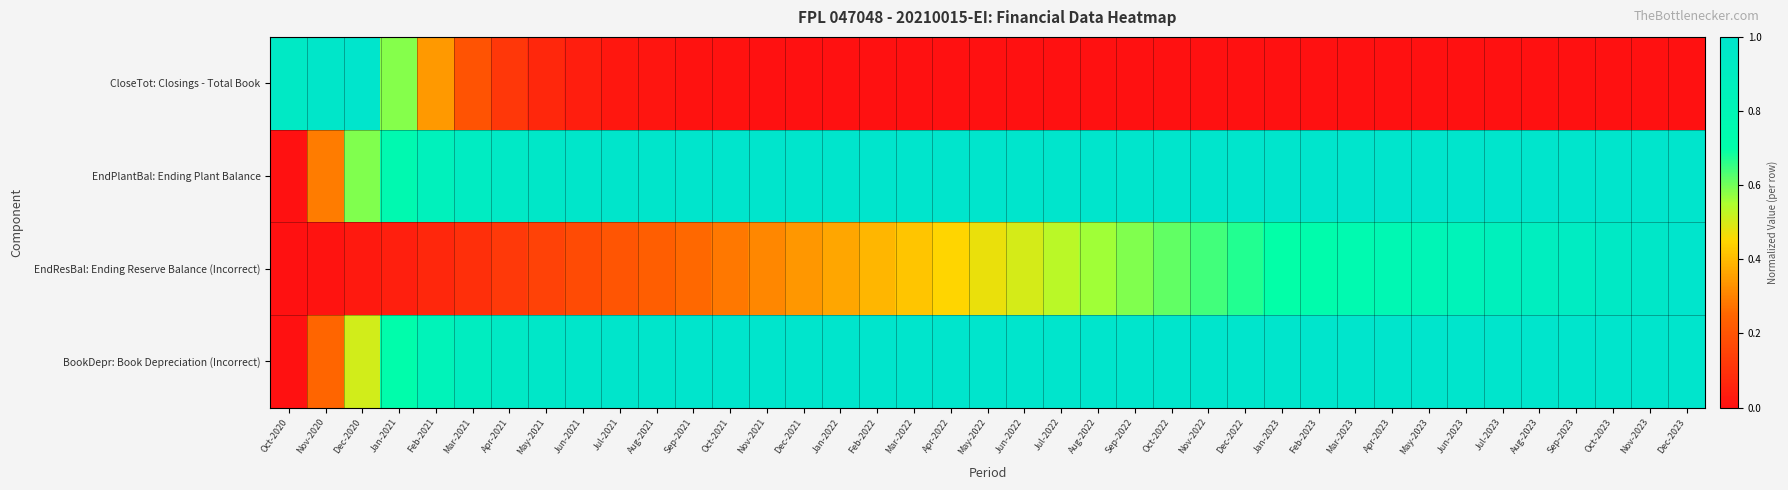

Reading left to right, transcribe all the data shown in this chart.

CloseTot: Closings - Total Book: Oct-2020=0.9	Nov-2020=1.0	Dec-2020=1.0	Jan-2021=0.6	Feb-2021=0.3	Mar-2021=0.2	Apr-2021=0.1	May-2021=0.1	Jun-2021=0.0	Jul-2021=0.0	Aug-2021=0.0	Sep-2021=0.0	Oct-2021=0.0	Nov-2021=0.0	Dec-2021=0.0	Jan-2022=0.0	Feb-2022=0.0	Mar-2022=0.0	Apr-2022=0.0	May-2022=0.0	Jun-2022=0.0	Jul-2022=0.0	Aug-2022=0.0	Sep-2022=0.0	Oct-2022=0.0	Nov-2022=0.0	Dec-2022=0.0	Jan-2023=0.0	Feb-2023=0.0	Mar-2023=0.0	Apr-2023=0.0	May-2023=0.0	Jun-2023=0.0	Jul-2023=0.0	Aug-2023=0.0	Sep-2023=0.0	Oct-2023=0.0	Nov-2023=0.0	Dec-2023=0.0
EndPlantBal: Ending Plant Balance: Oct-2020=0.0	Nov-2020=0.3	Dec-2020=0.6	Jan-2021=0.8	Feb-2021=0.9	Mar-2021=0.9	Apr-2021=1.0	May-2021=1.0	Jun-2021=1.0	Jul-2021=1.0	Aug-2021=1.0	Sep-2021=1.0	Oct-2021=1.0	Nov-2021=1.0	Dec-2021=1.0	Jan-2022=1.0	Feb-2022=1.0	Mar-2022=1.0	Apr-2022=1.0	May-2022=1.0	Jun-2022=1.0	Jul-2022=1.0	Aug-2022=1.0	Sep-2022=1.0	Oct-2022=1.0	Nov-2022=1.0	Dec-2022=1.0	Jan-2023=1.0	Feb-2023=1.0	Mar-2023=1.0	Apr-2023=1.0	May-2023=1.0	Jun-2023=1.0	Jul-2023=1.0	Aug-2023=1.0	Sep-2023=1.0	Oct-2023=1.0	Nov-2023=1.0	Dec-2023=1.0
EndResBal: Ending Reserve Balance (Incorrect): Oct-2020=0.0	Nov-2020=0.0	Dec-2020=0.0	Jan-2021=0.0	Feb-2021=0.1	Mar-2021=0.1	Apr-2021=0.1	May-2021=0.1	Jun-2021=0.2	Jul-2021=0.2	Aug-2021=0.2	Sep-2021=0.3	Oct-2021=0.3	Nov-2021=0.3	Dec-2021=0.3	Jan-2022=0.4	Feb-2022=0.4	Mar-2022=0.4	Apr-2022=0.4	May-2022=0.5	Jun-2022=0.5	Jul-2022=0.5	Aug-2022=0.6	Sep-2022=0.6	Oct-2022=0.6	Nov-2022=0.6	Dec-2022=0.7	Jan-2023=0.7	Feb-2023=0.7	Mar-2023=0.8	Apr-2023=0.8	May-2023=0.8	Jun-2023=0.8	Jul-2023=0.9	Aug-2023=0.9	Sep-2023=0.9	Oct-2023=0.9	Nov-2023=1.0	Dec-2023=1.0
BookDepr: Book Depreciation (Incorrect): Oct-2020=0.0	Nov-2020=0.2	Dec-2020=0.5	Jan-2021=0.7	Feb-2021=0.8	Mar-2021=0.9	Apr-2021=0.9	May-2021=1.0	Jun-2021=1.0	Jul-2021=1.0	Aug-2021=1.0	Sep-2021=1.0	Oct-2021=1.0	Nov-2021=1.0	Dec-2021=1.0	Jan-2022=1.0	Feb-2022=1.0	Mar-2022=1.0	Apr-2022=1.0	May-2022=1.0	Jun-2022=1.0	Jul-2022=1.0	Aug-2022=1.0	Sep-2022=1.0	Oct-2022=1.0	Nov-2022=1.0	Dec-2022=1.0	Jan-2023=1.0	Feb-2023=1.0	Mar-2023=1.0	Apr-2023=1.0	May-2023=1.0	Jun-2023=1.0	Jul-2023=1.0	Aug-2023=1.0	Sep-2023=1.0	Oct-2023=1.0	Nov-2023=1.0	Dec-2023=1.0